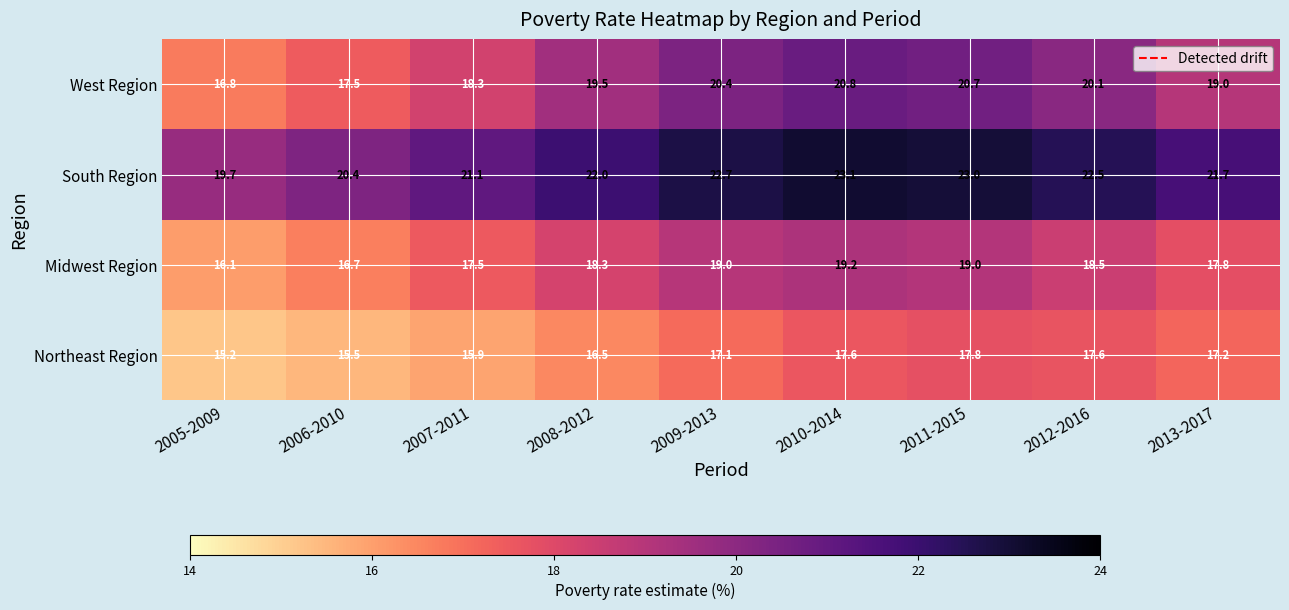

Is it true that Midwest Region equals 5.8 at 2008-2012?

False